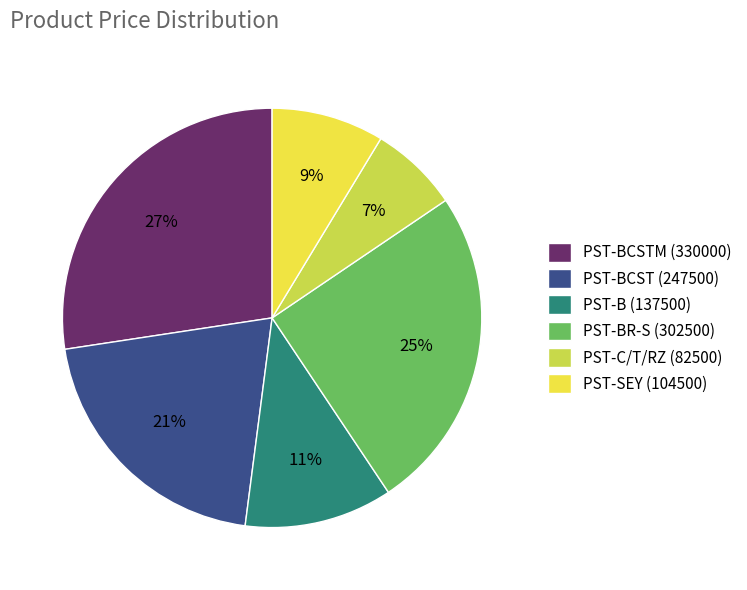

How many slices are in this pie chart?

6